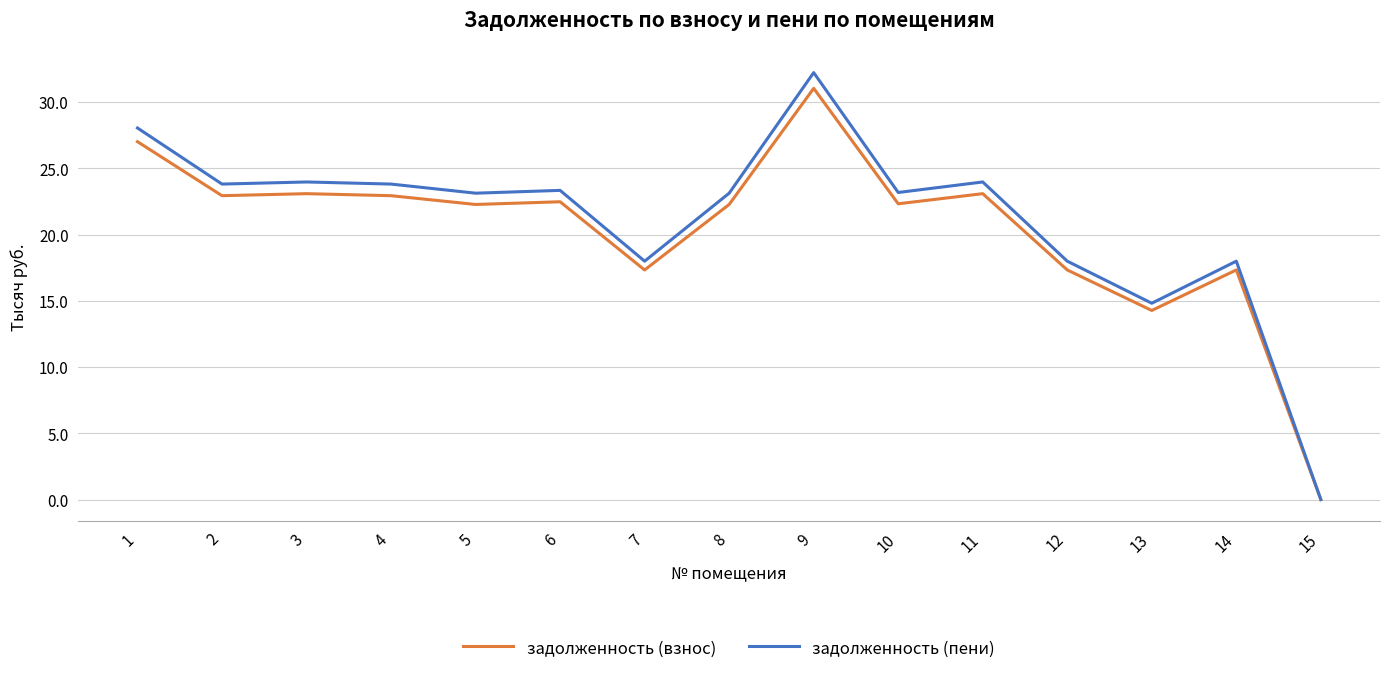

What value does the задолженность (пени) series have at 13?

14.8